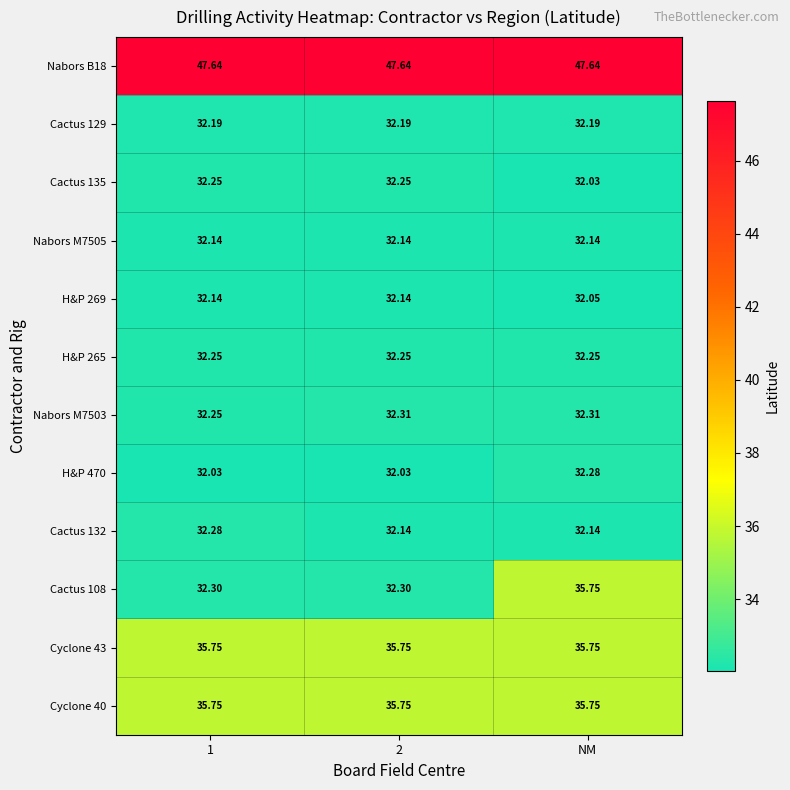

At which label does H&P 470 reach its peak?

NM